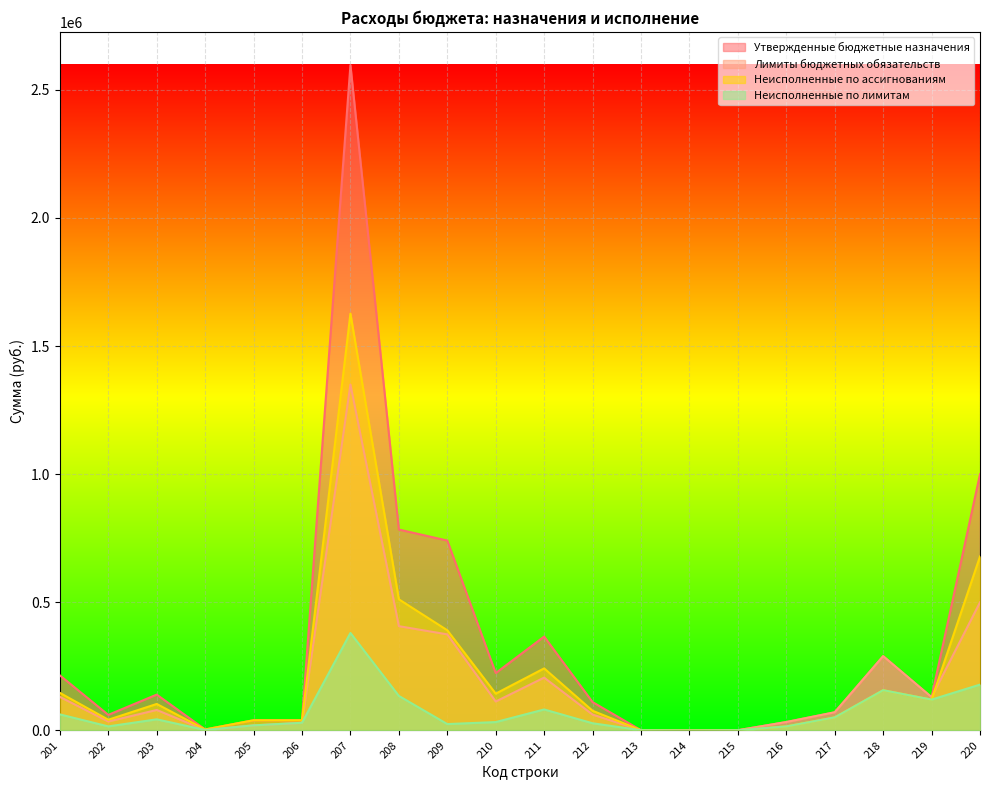

Rank the categories by Утвержденные бюджетные назначения value from highest to lowest.

207, 220, 208, 209, 211, 218, 210, 201, 203, 219, 212, 217, 202, 205, 206, 216, 204, 213, 215, 214